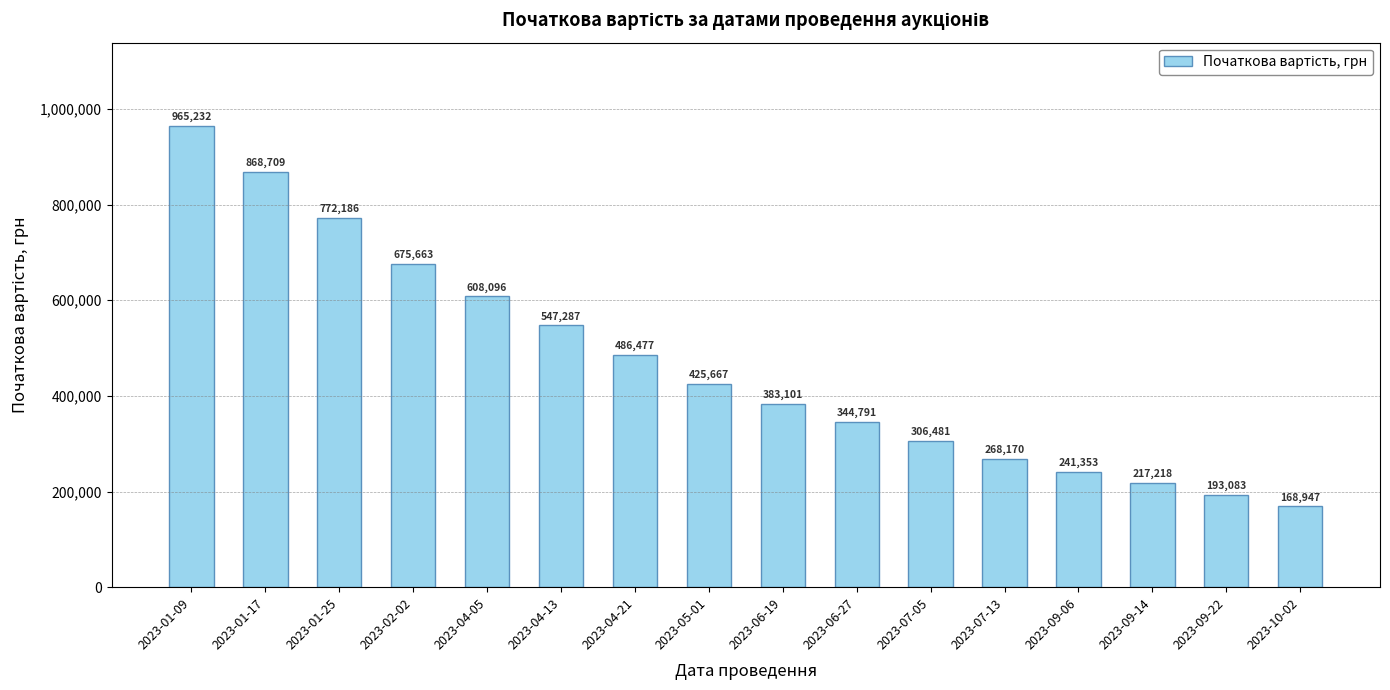

What is the change in value from 2023-01-17 to 2023-04-05?

-260612.7